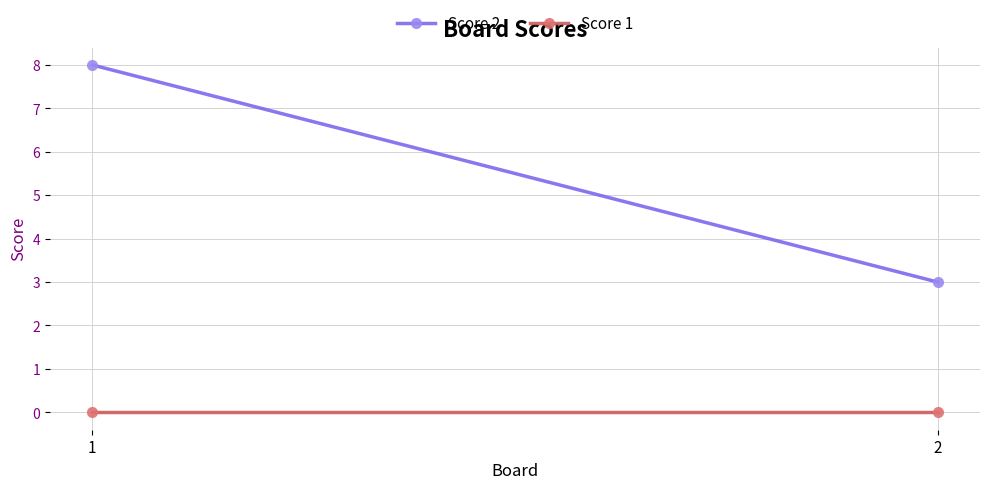

List the series in order of their peak value, lowest first.

Score 1, Score 2